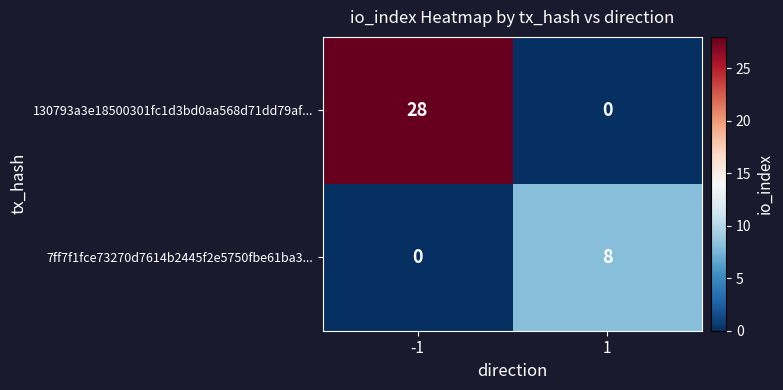

The value of 7ff7f1fce73270d7614b2445f2e5750fbe61ba3... at -1 is 4. True or false?

False